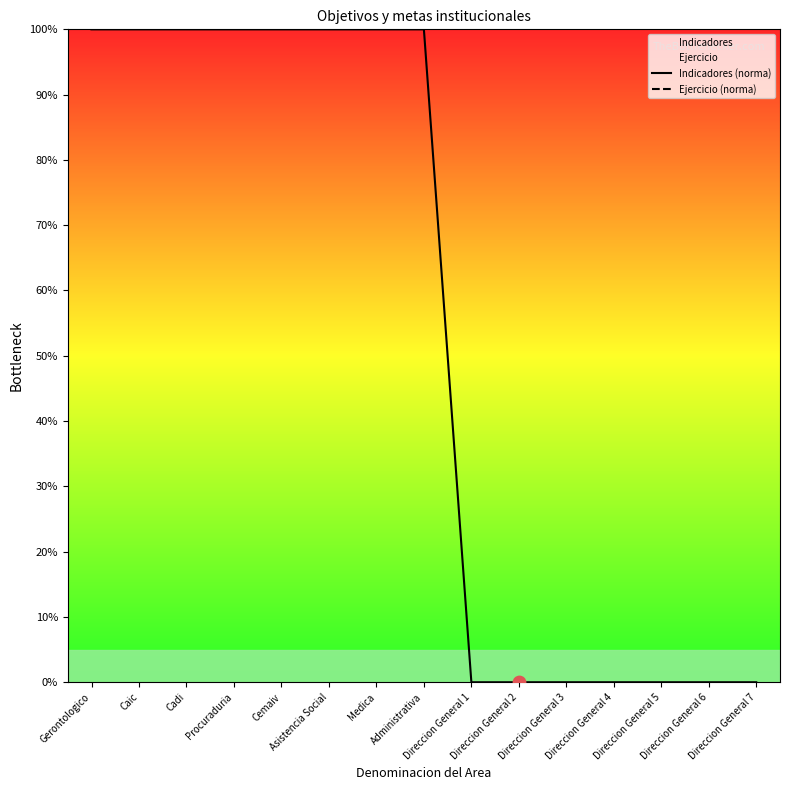

Is the value of Ejercicio (norma) at Direccion General 4 greater than the value of Indicadores (norma) at Direccion General 6?

No